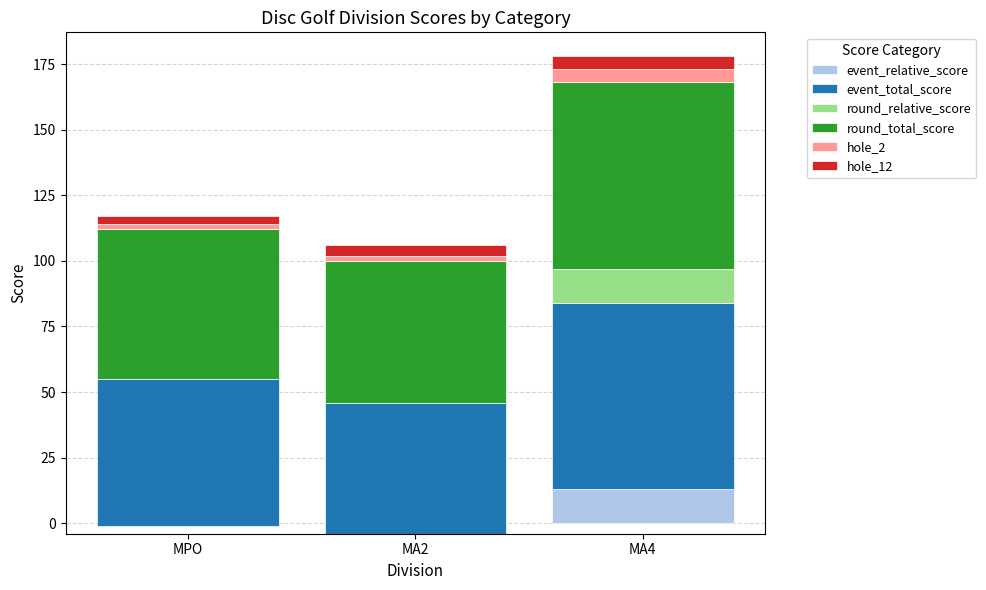

Reading left to right, list all the values displayed in this chart.

event_relative_score: MPO=-1	MA2=-4	MA4=13
event_total_score: MPO=57	MA2=54	MA4=71
round_relative_score: MPO=-1	MA2=-4	MA4=13
round_total_score: MPO=57	MA2=54	MA4=71
hole_2: MPO=2	MA2=2	MA4=5
hole_12: MPO=3	MA2=4	MA4=5